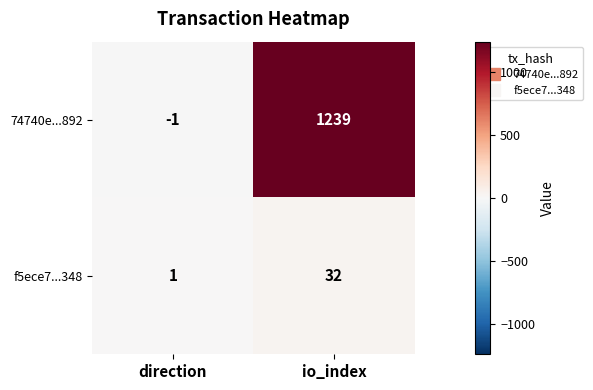

Which series changed the most between direction and io_index?

74740e...892